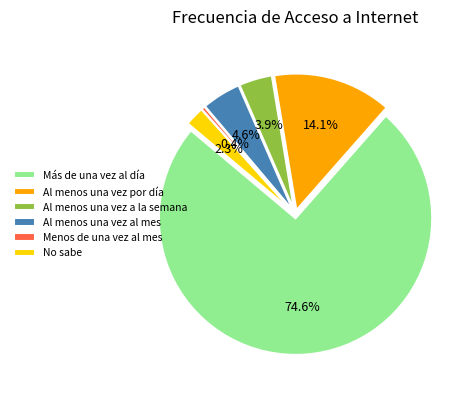

Does Al menos una vez por día represent more than half of the total?

No